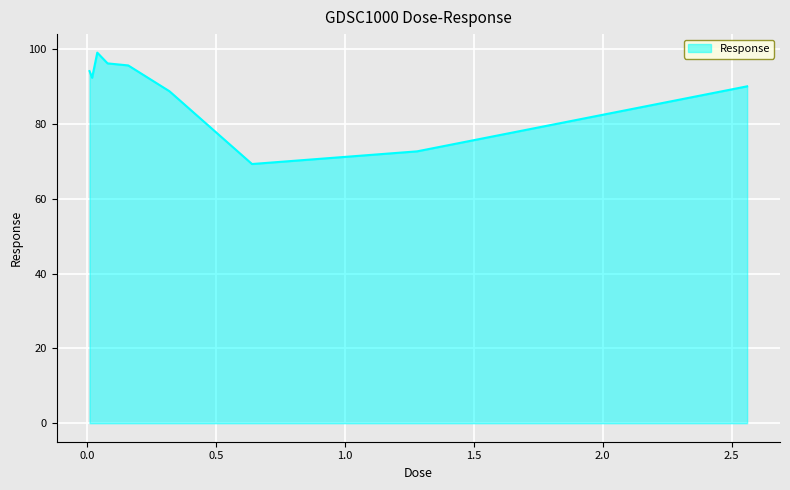

What is the maximum value shown in the chart?

99.0